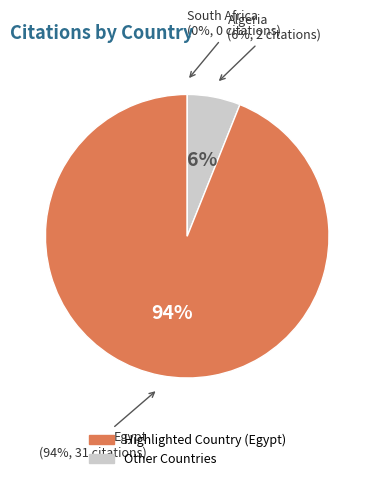

Which slice represents more than half of the pie?

Egypt